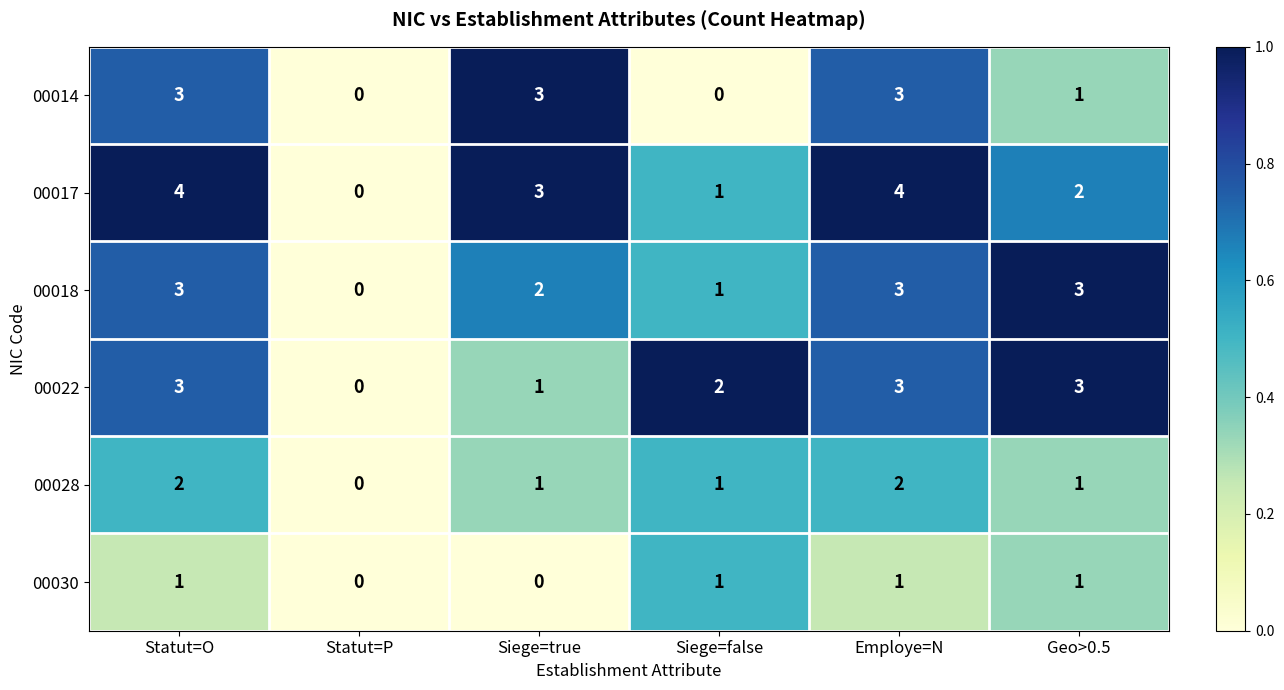

What is the greatest value displayed?

4